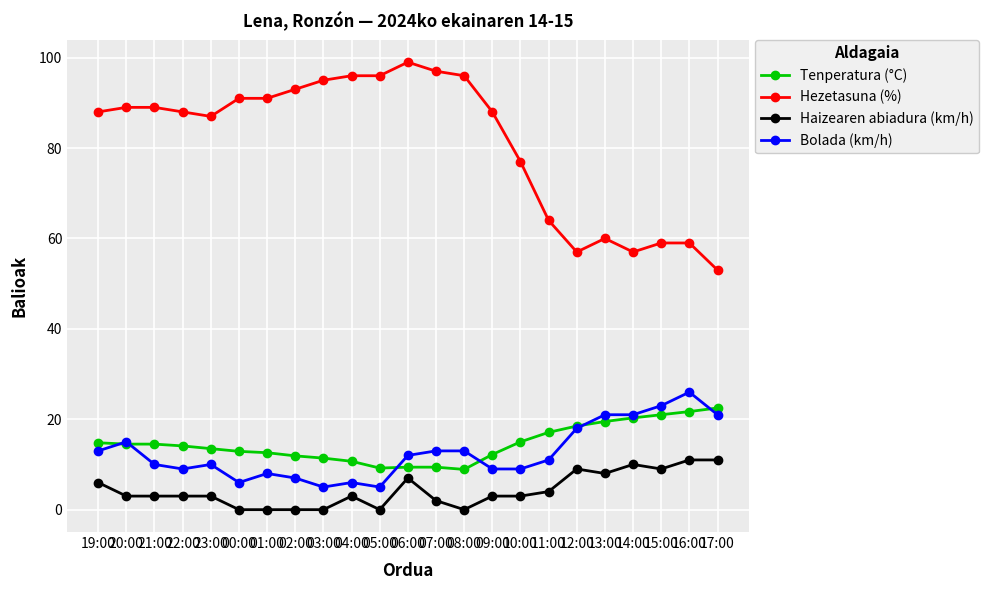

What is the difference between the highest and lowest values at 17:00?

42.0